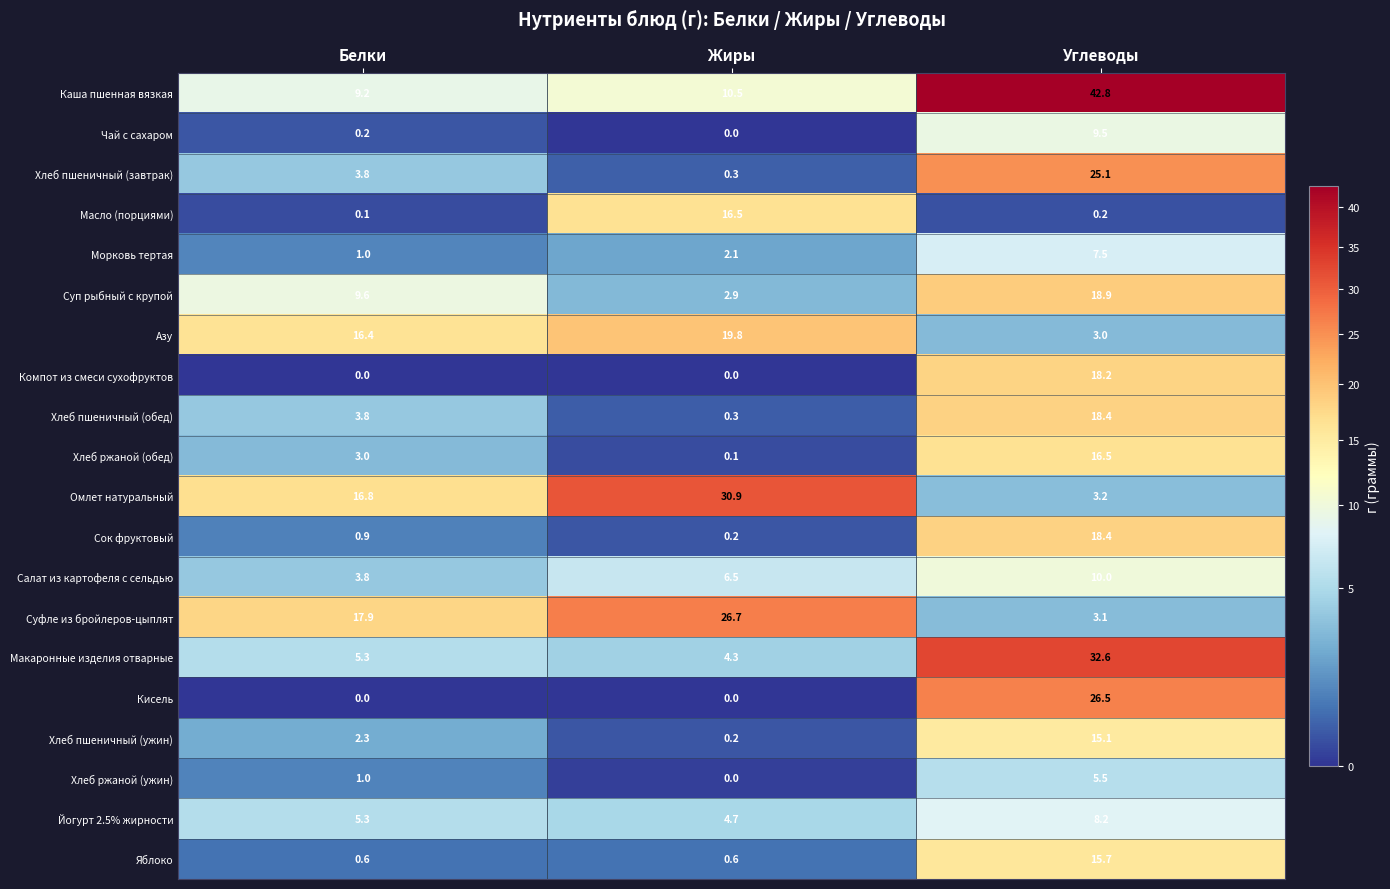

Which series changed the most between Белки and Жиры?

Масло (порциями)